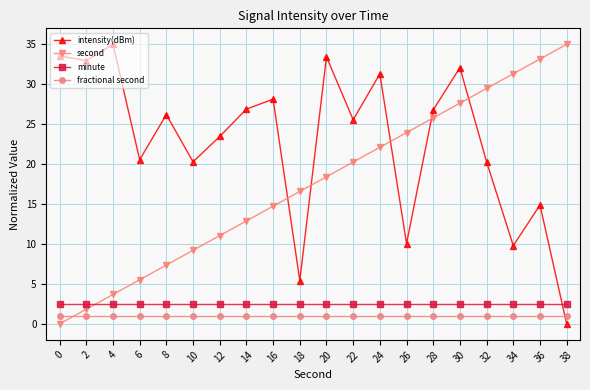

How many categories are shown in the chart?

20